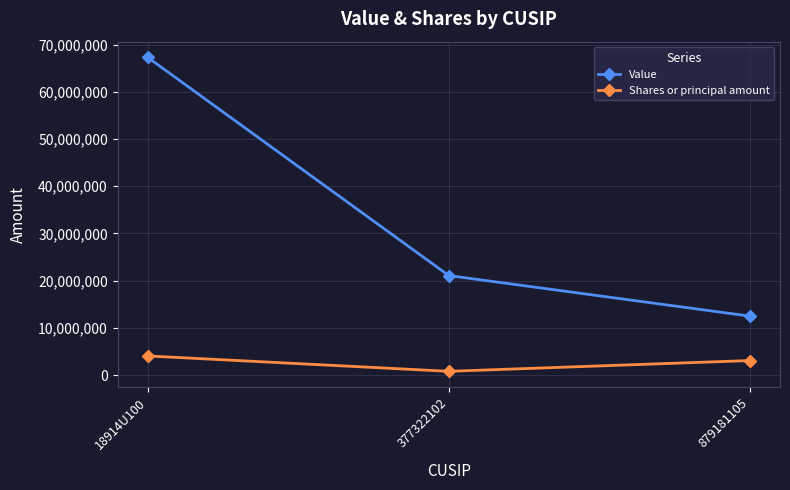

At which label does Shares or principal amount first exceed 3103129?

18914U100